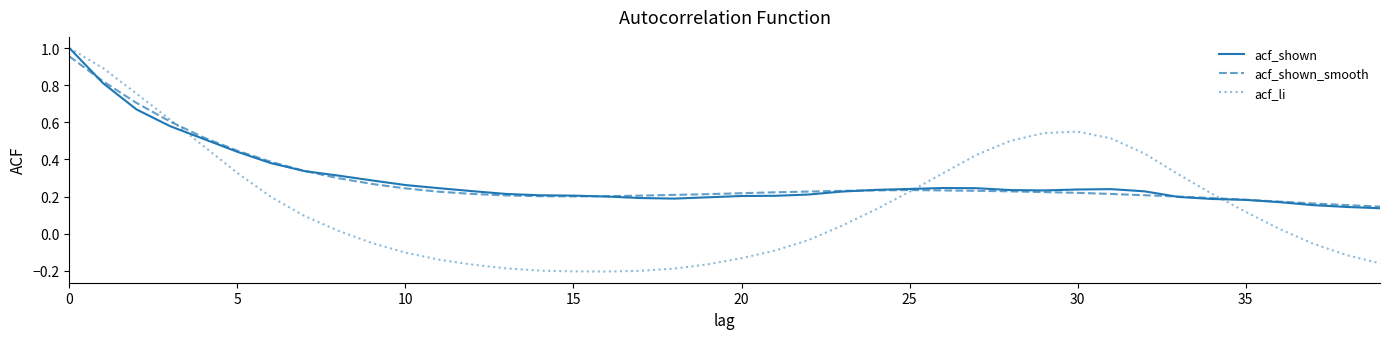

Which series has the largest range (max minus min)?

acf_li